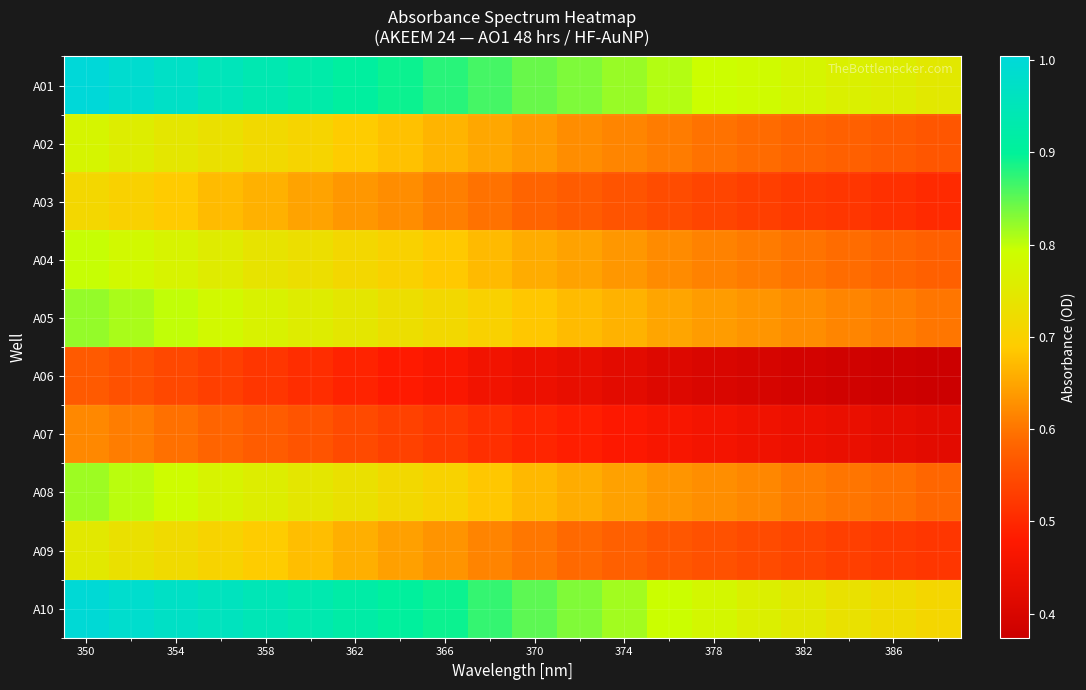

What is the smallest value displayed?

0.4